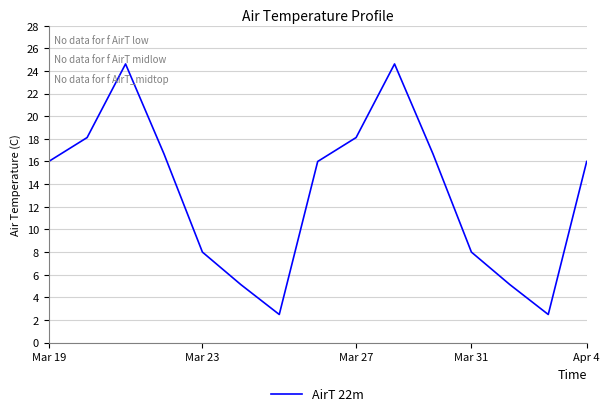

What is the greatest value displayed?

24.6